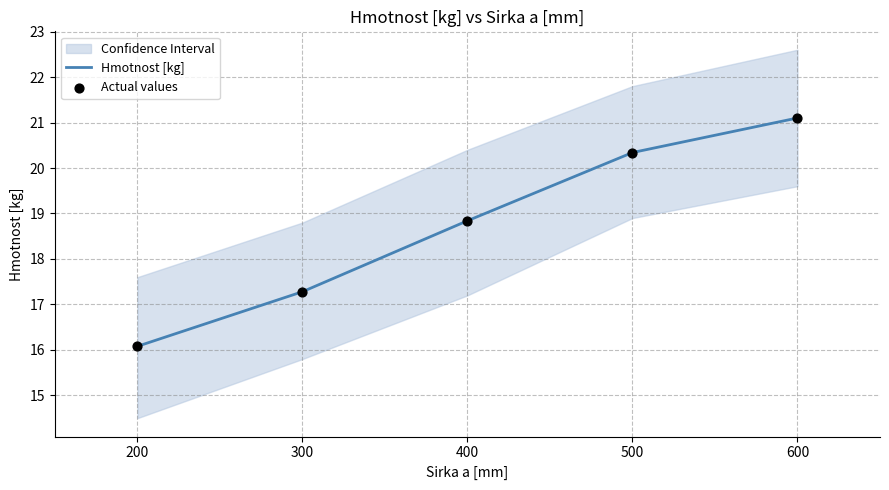

The value of Hmotnost [kg] at 500 is 20.3. True or false?

True